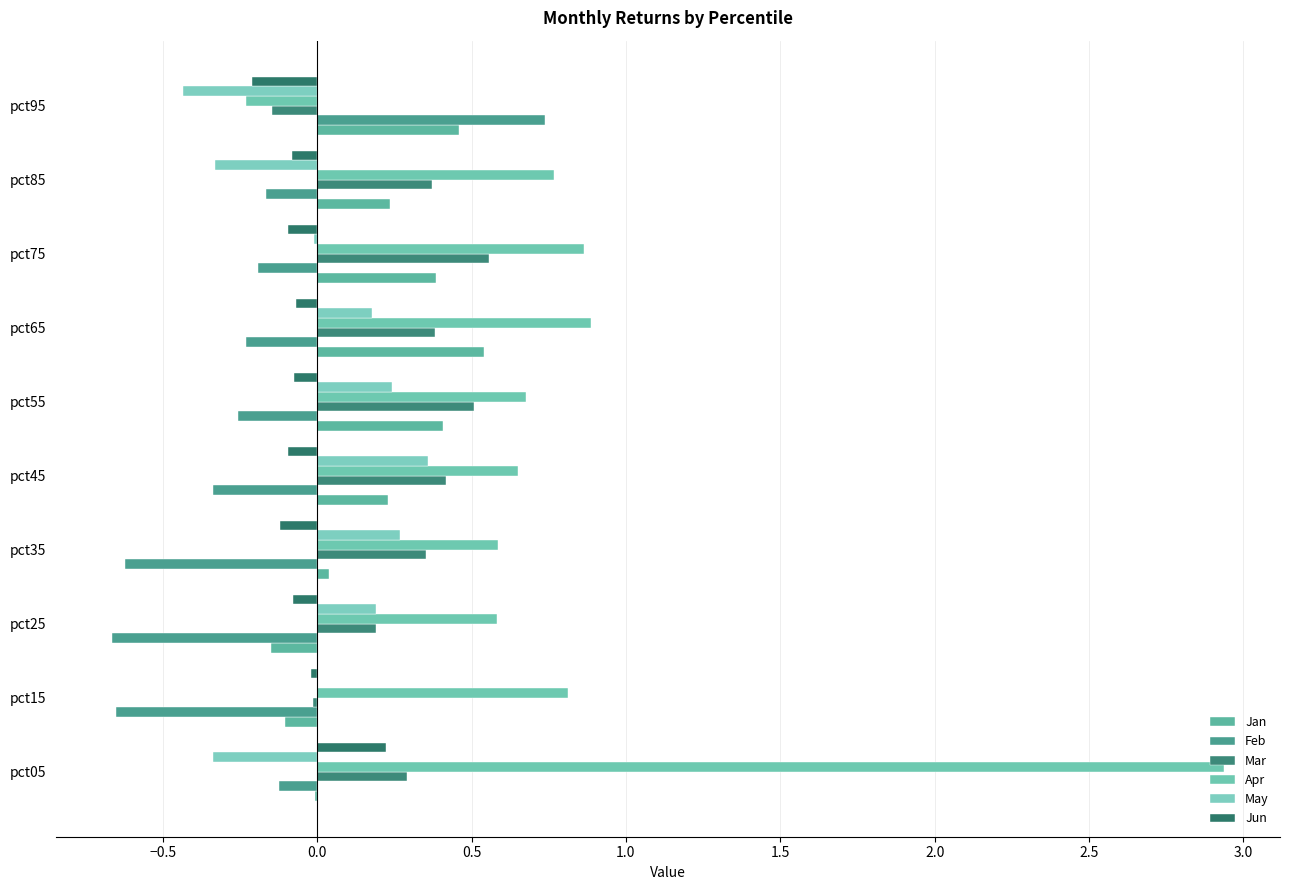

Count the number of data series in this chart.

6